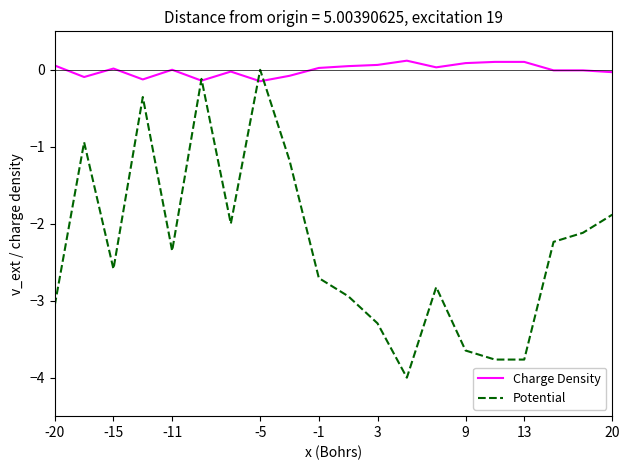

Which series has the largest total across all categories?

Charge Density